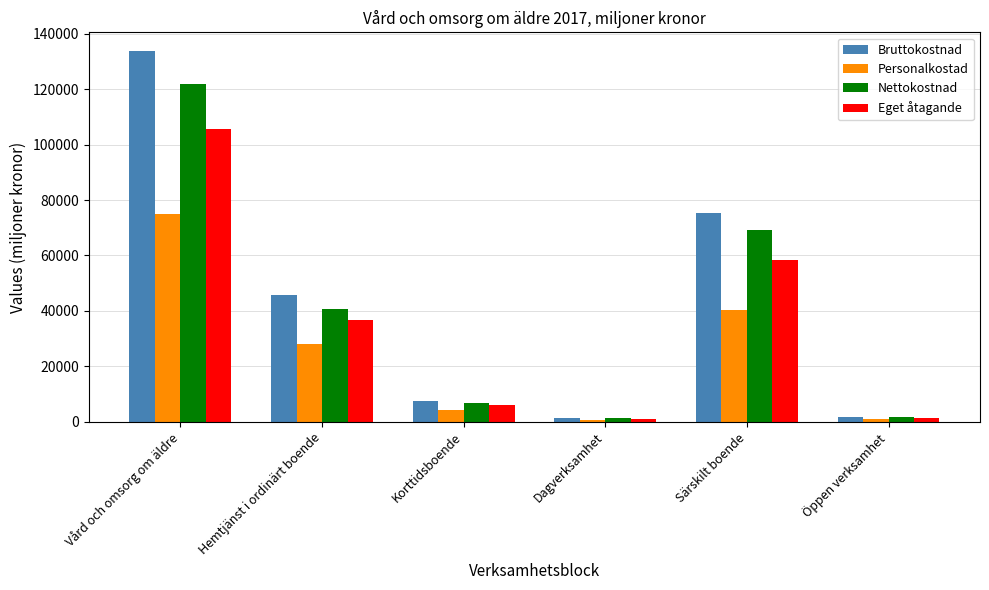

What is the maximum value for Bruttokostnad?

133745